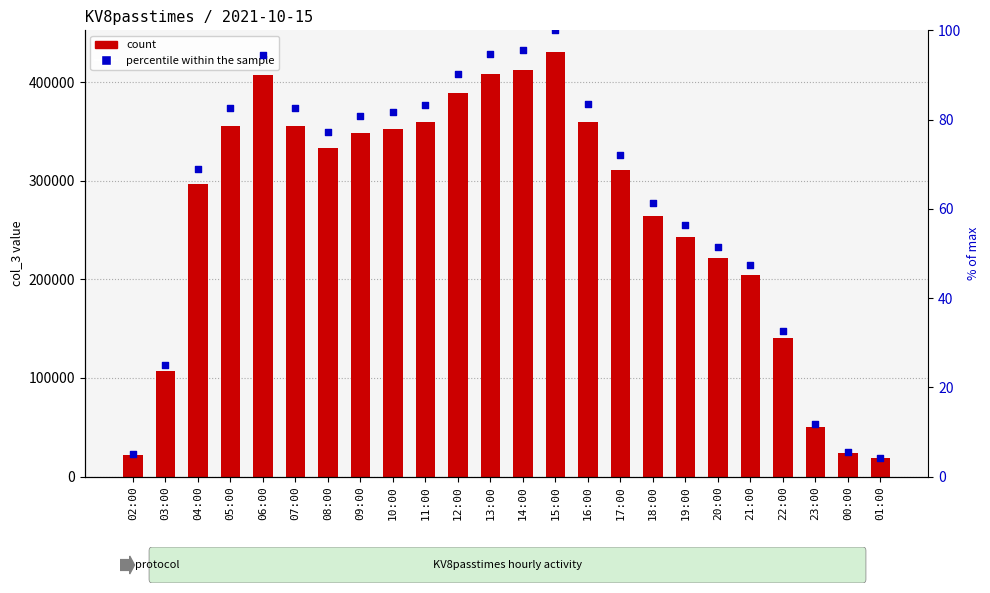

Which series has the largest total across all categories?

KV8passtimes